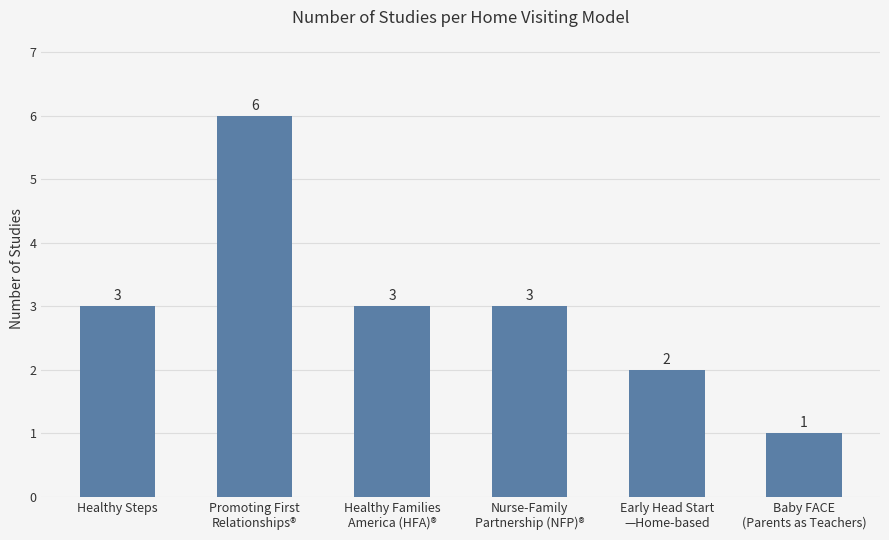

What is the difference between the second highest and minimum values?

2